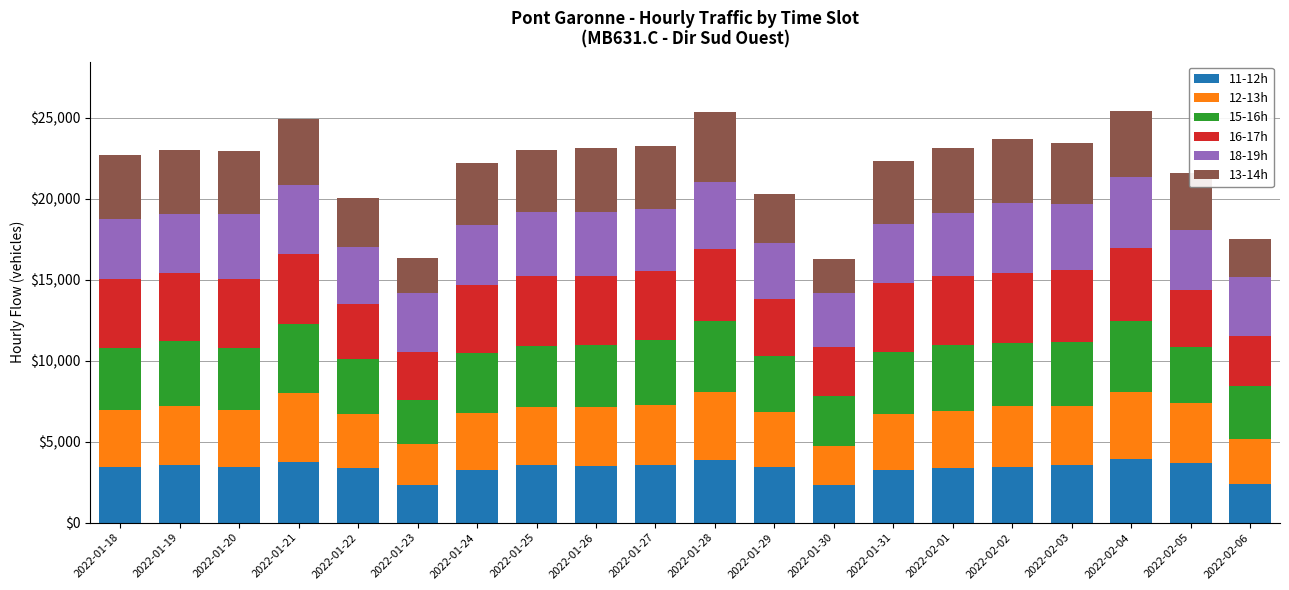

What is the lowest value of the 11-12h series?

2300